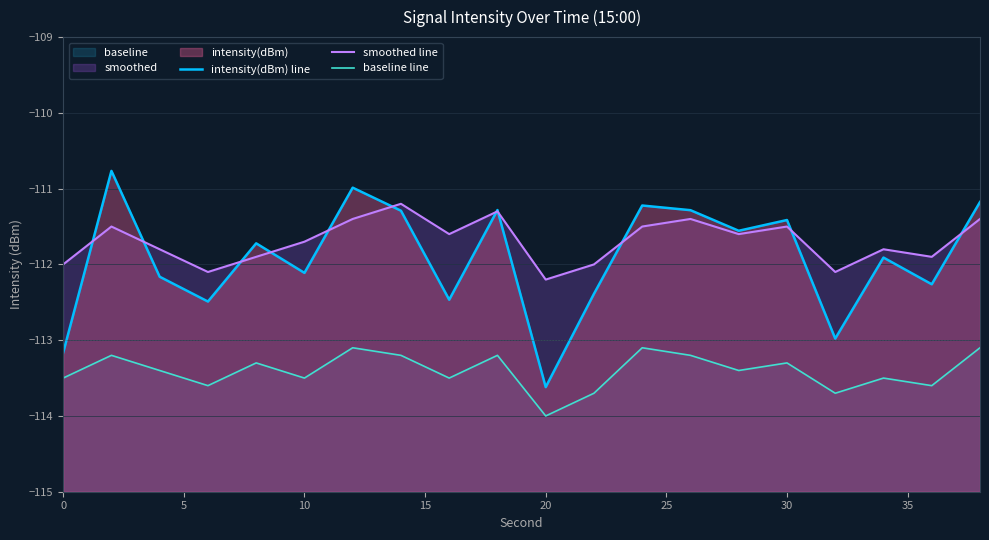

Which series has the largest total across all categories?

smoothed line